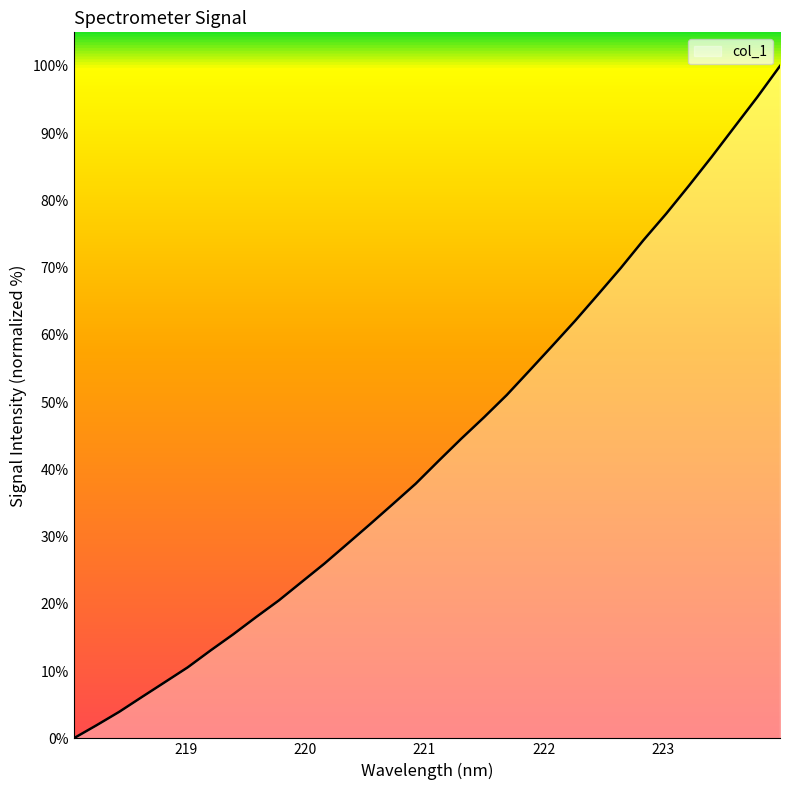

What is the difference between the maximum and minimum values?

100.0